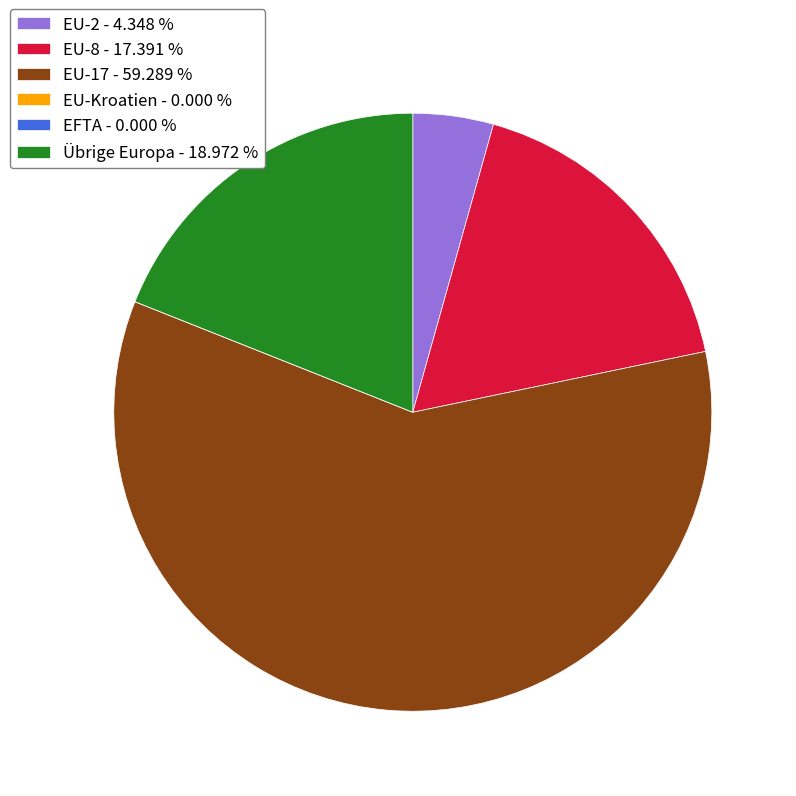

Which slice is the largest?

EU-17